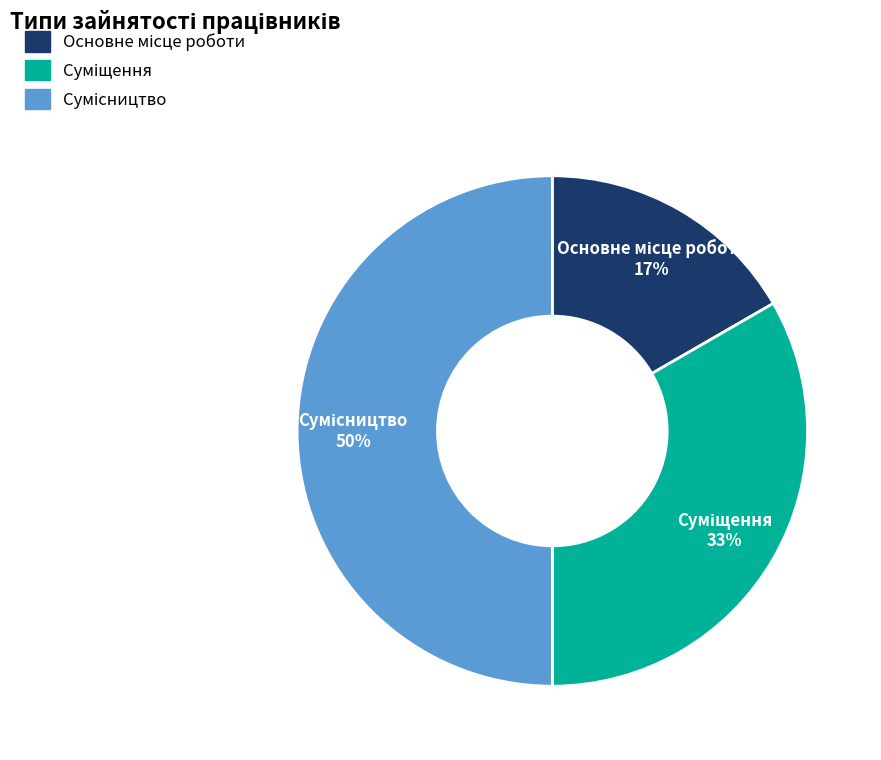

To the nearest percent, what is the average slice percentage?

33%